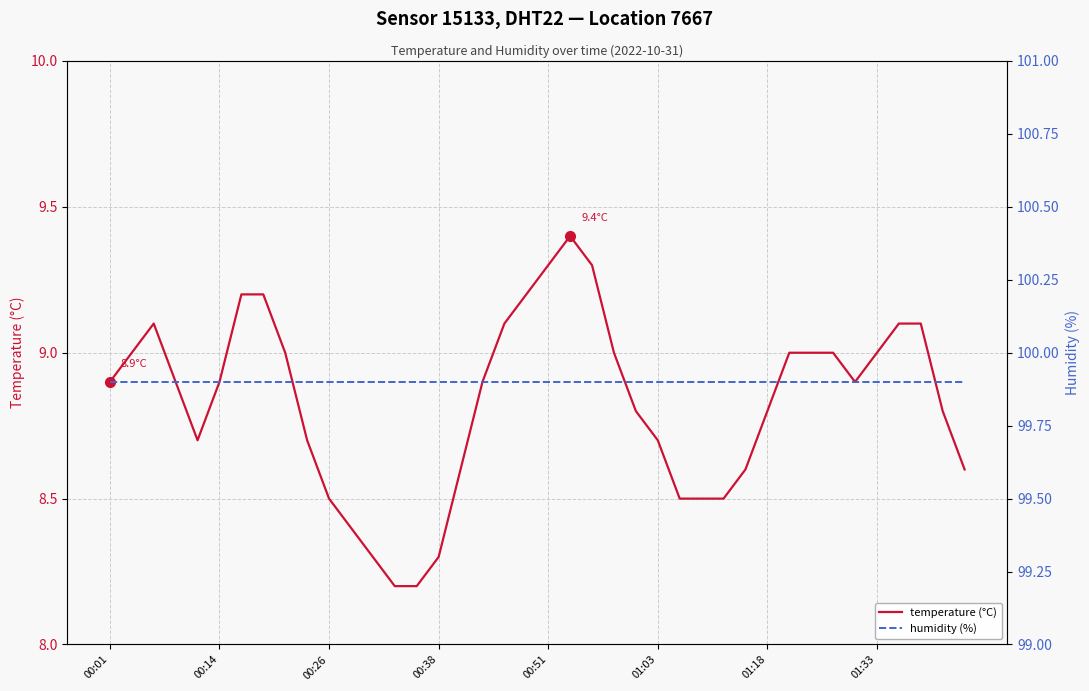

What is the spread (max minus min) of values at 26?

91.4